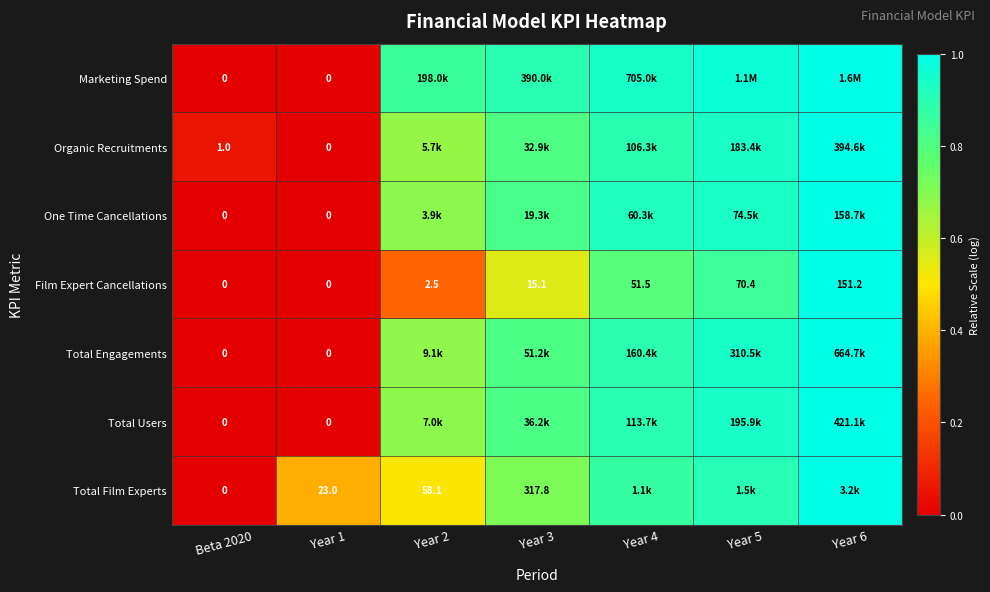

Between Beta 2020 and Year 3, which is larger?

Year 3